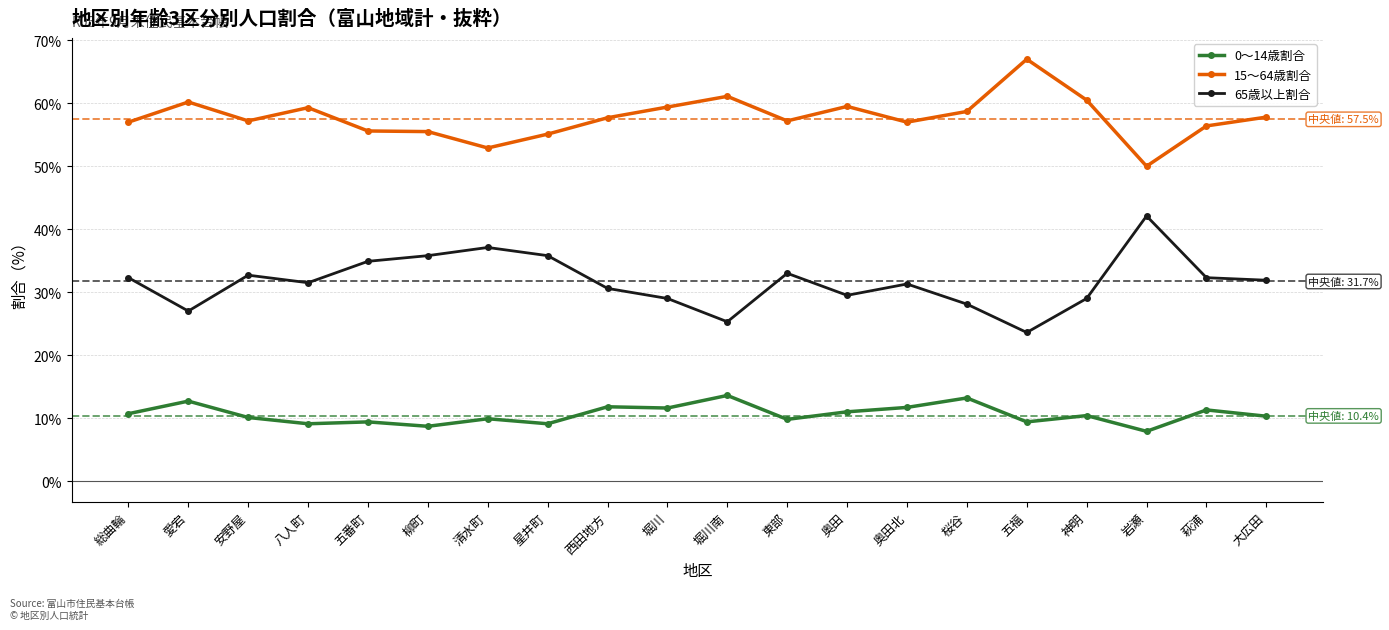

In 65歳以上割合, how many points are higher than both neighbors (excluding endpoints)?

5